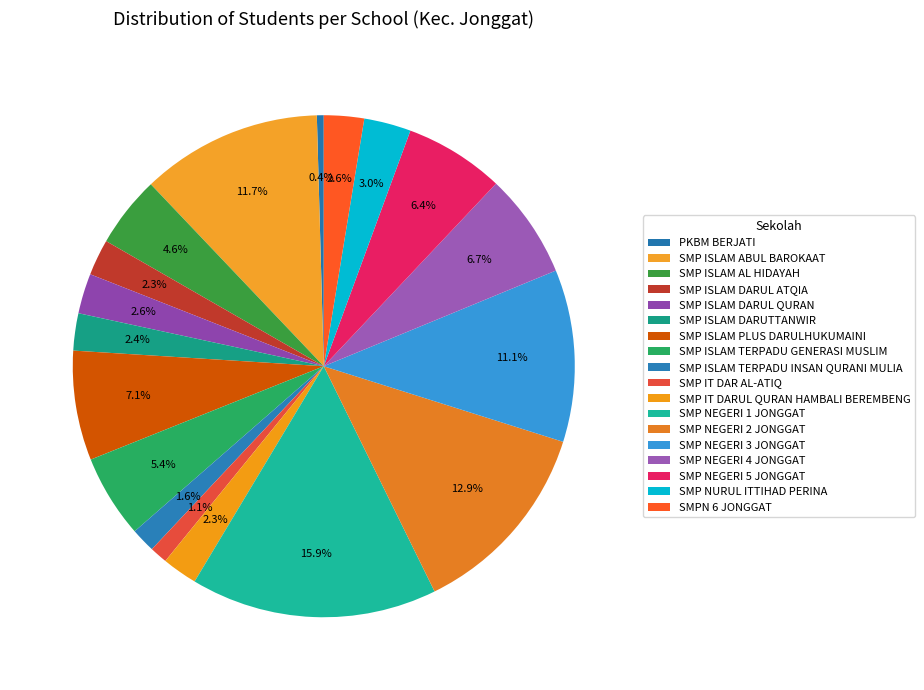

To the nearest percent, what is the combined percentage of SMP NURUL ITTIHAD PERINA and SMP ISLAM DARUL ATQIA?

5%